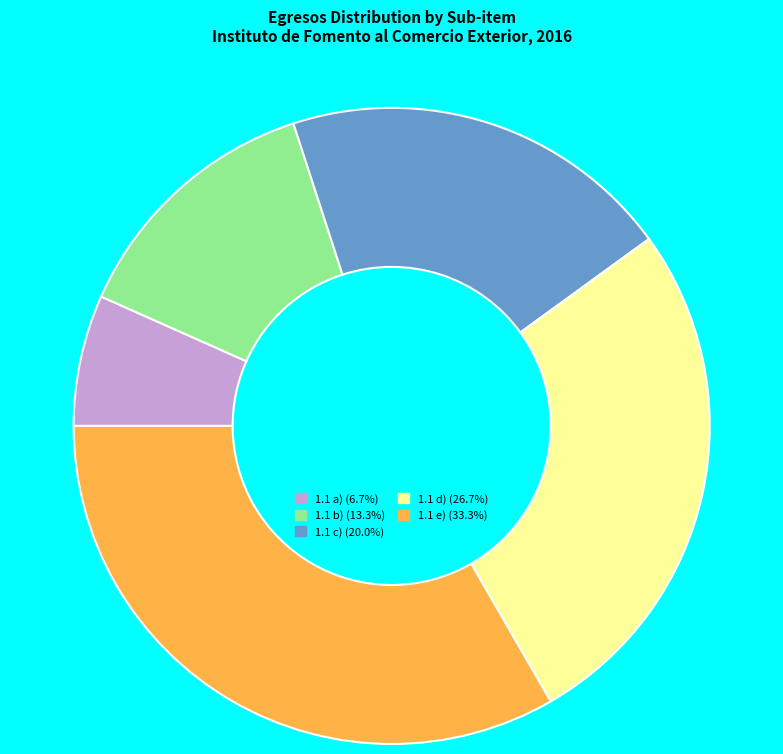

The 1.1 c) slice represents 34% of the pie. True or false?

False